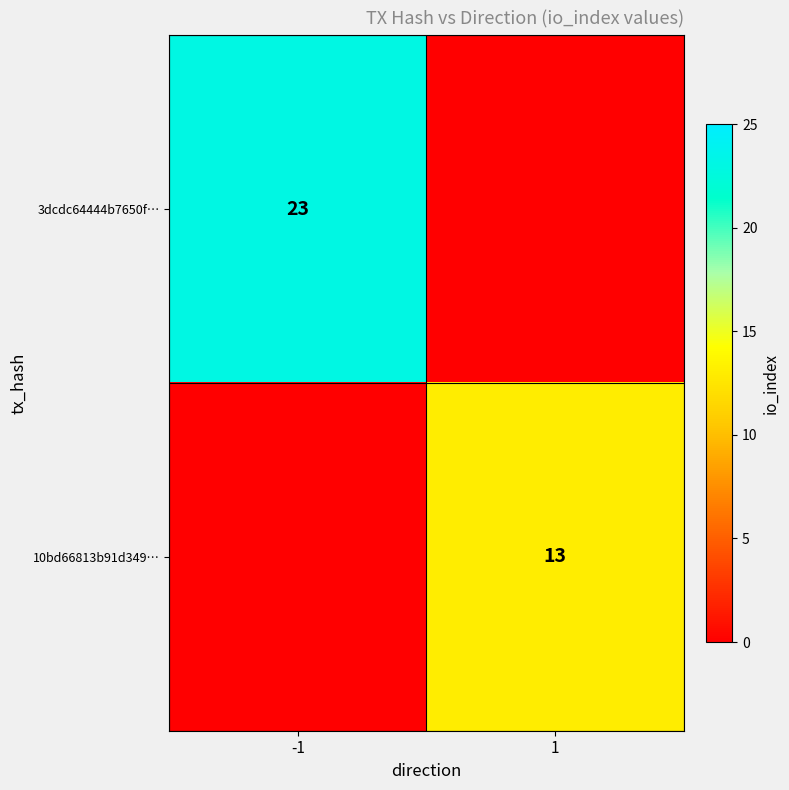

True or false: 10bd66813b91d349… has a value of 20 at 1.

False